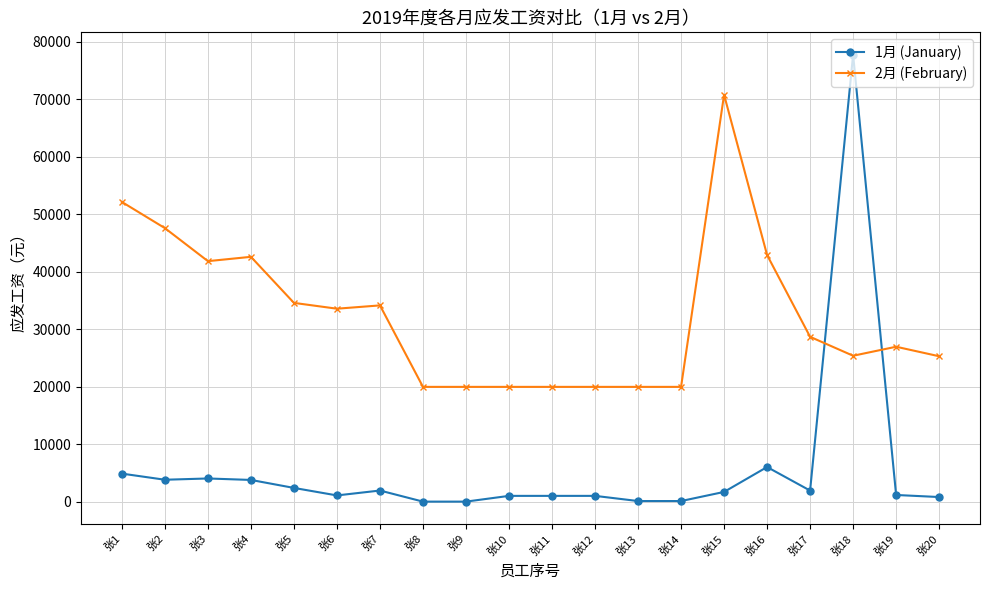

What is the spread (max minus min) of values at 张3?

37805.4